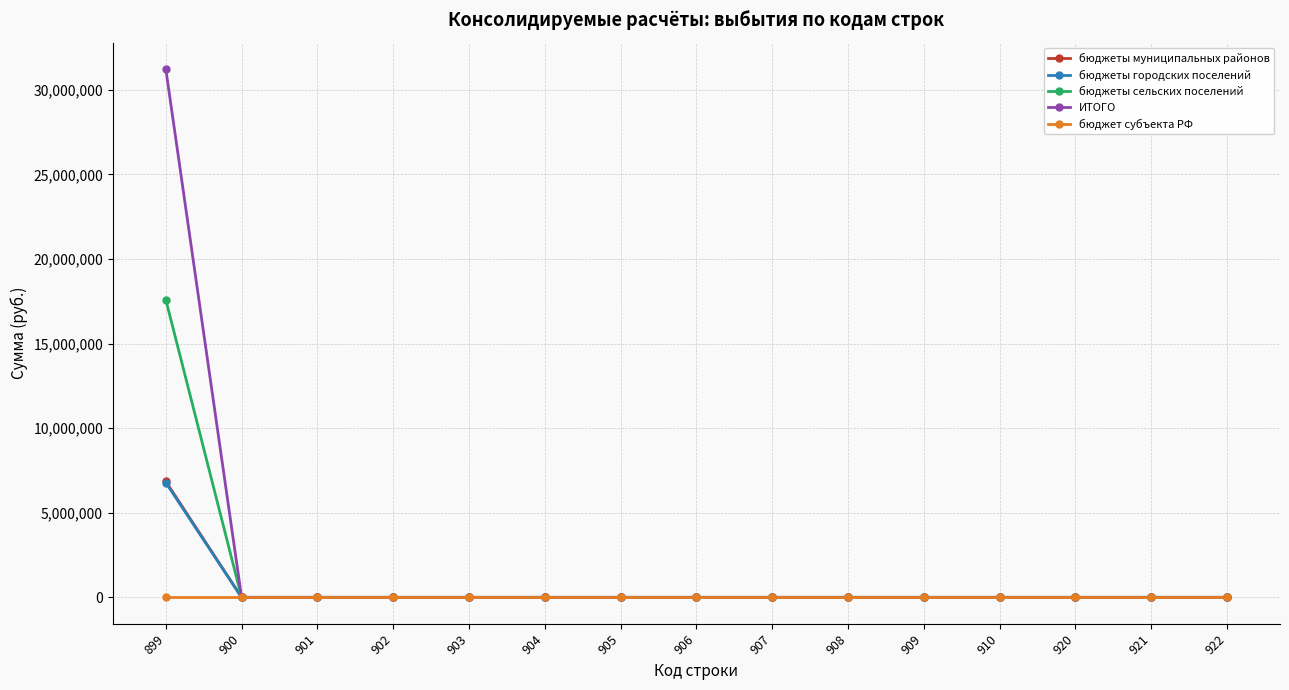

How many data points does each series have?

15